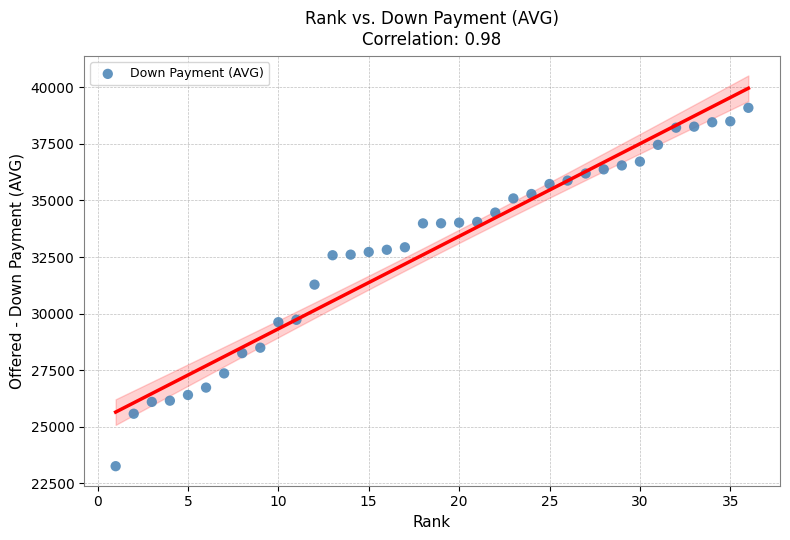

What is the range of Y values (max minus min)?

15834.6